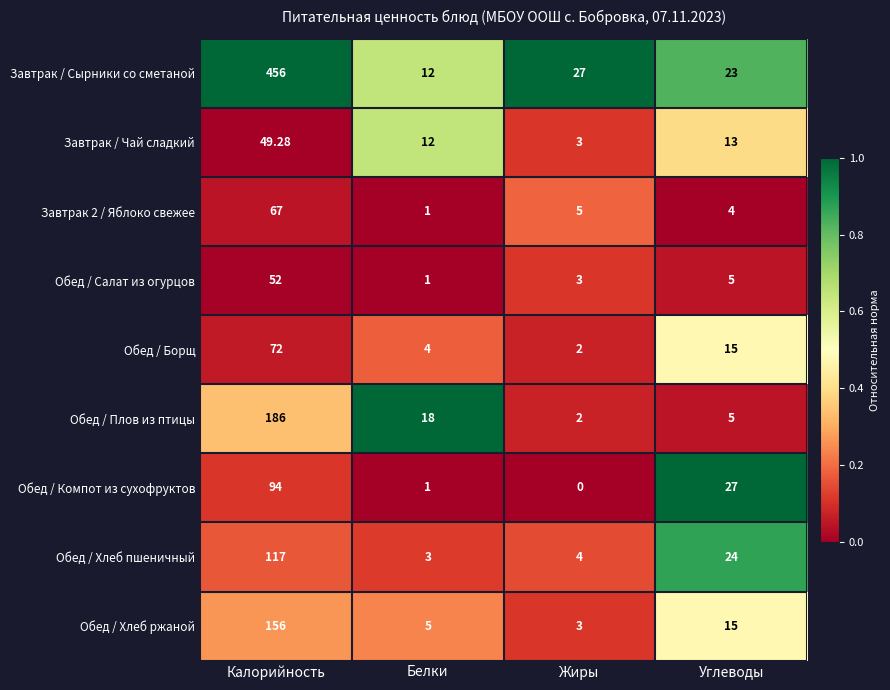

Between Белки and Углеводы, which series saw the biggest shift?

Обед / Компот из сухофруктов